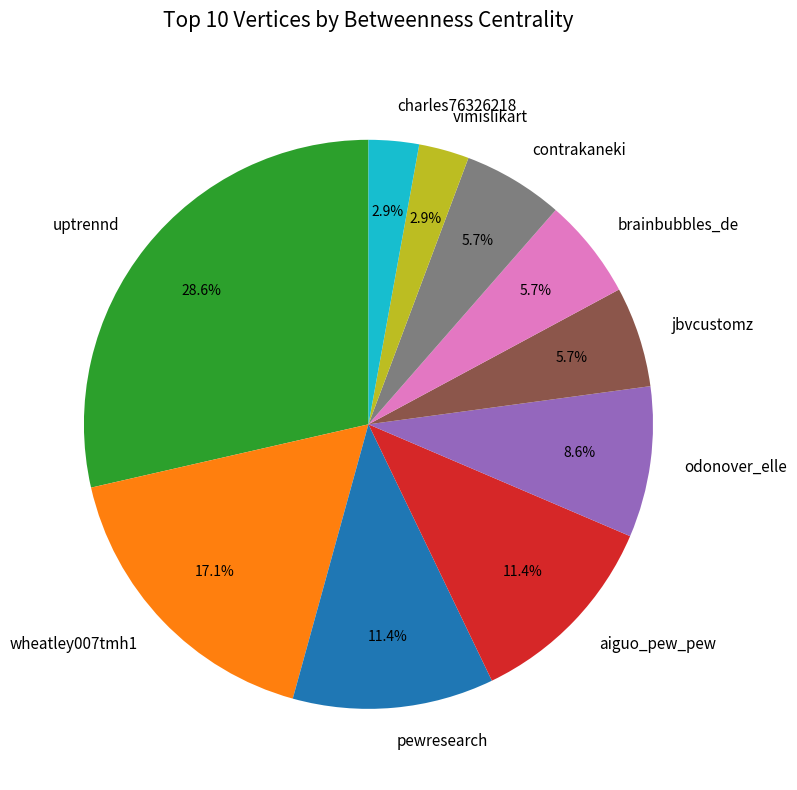

Count the number of slices in the pie.

10